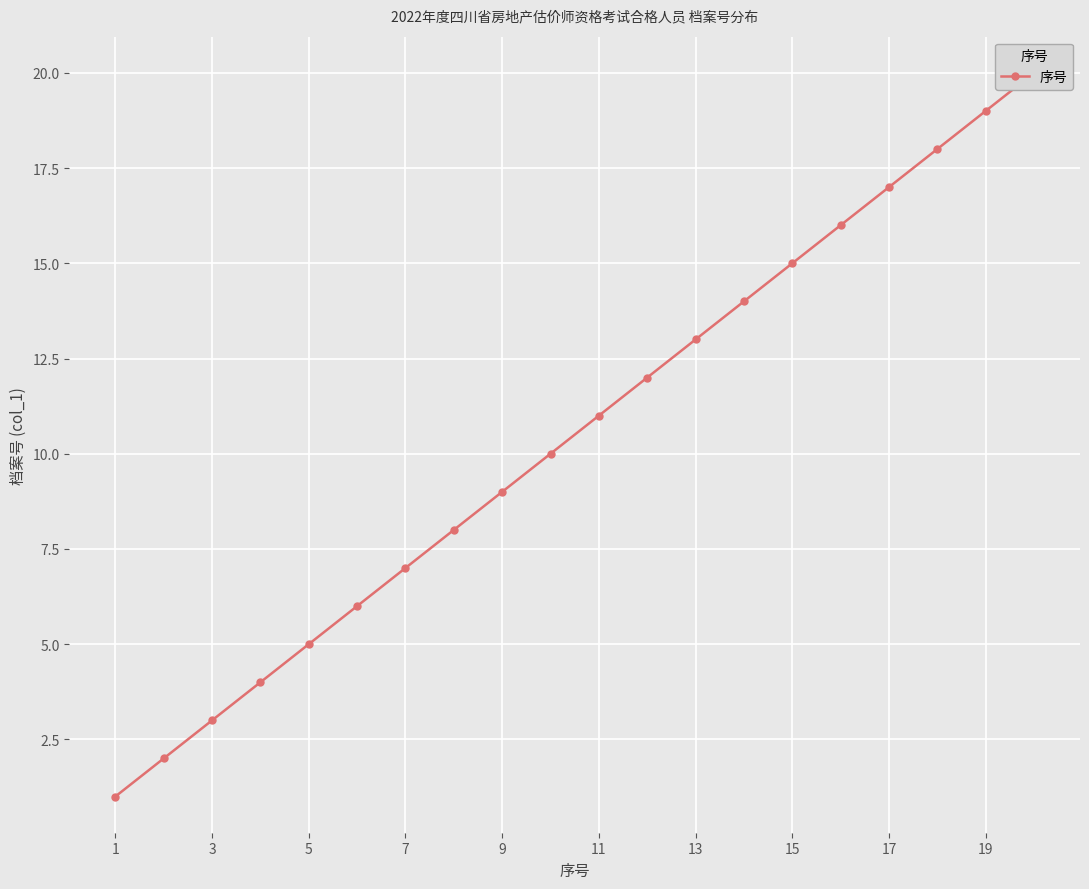

The value at 1 is 1. True or false?

True